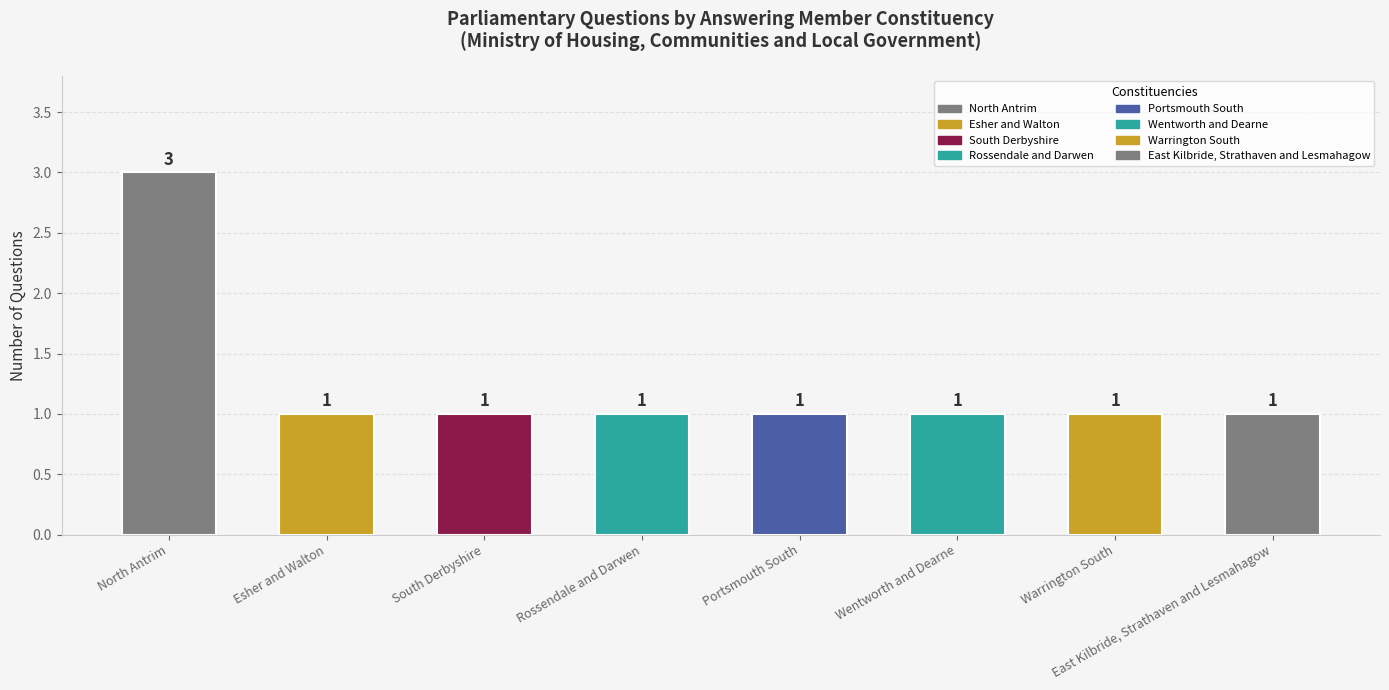

What is the average value?

1